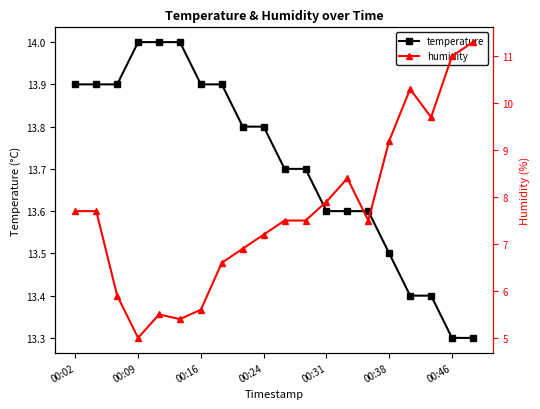

What is the average value of the temperature series?

13.7